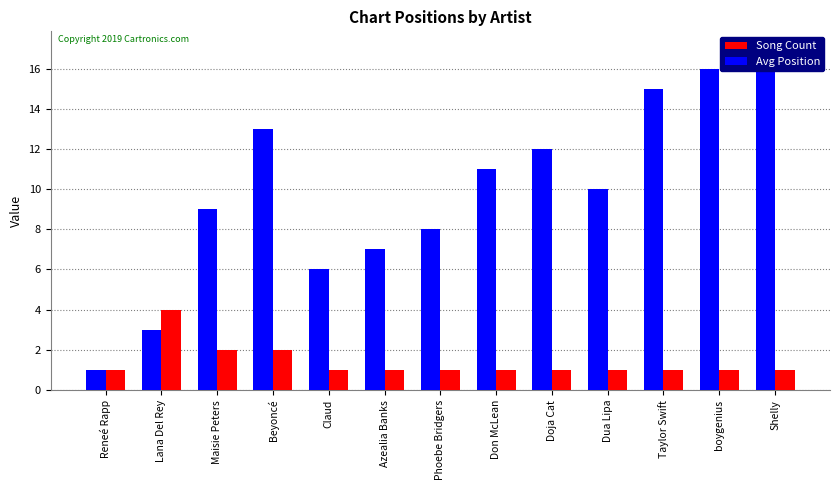

How many bars are there in total?

26